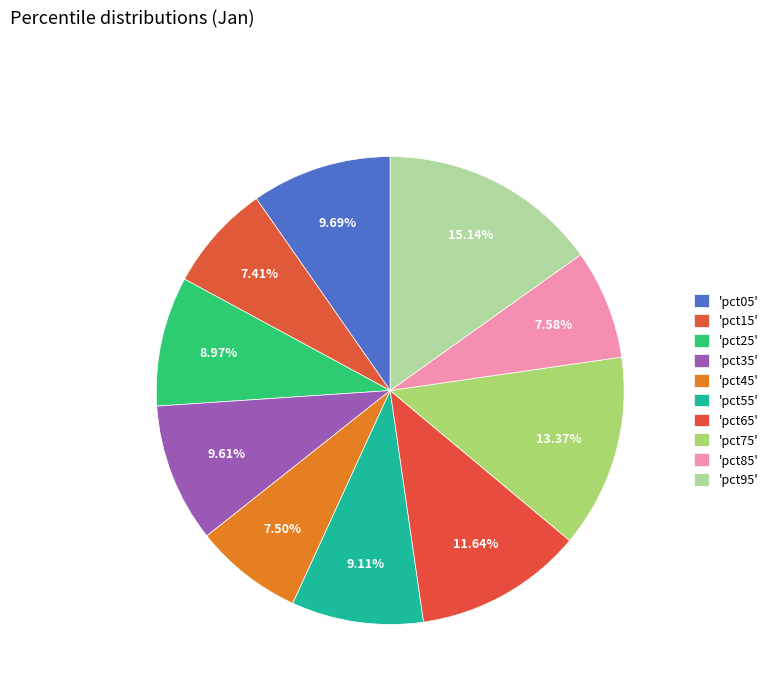

To the nearest percent, what is the average slice percentage?

10%